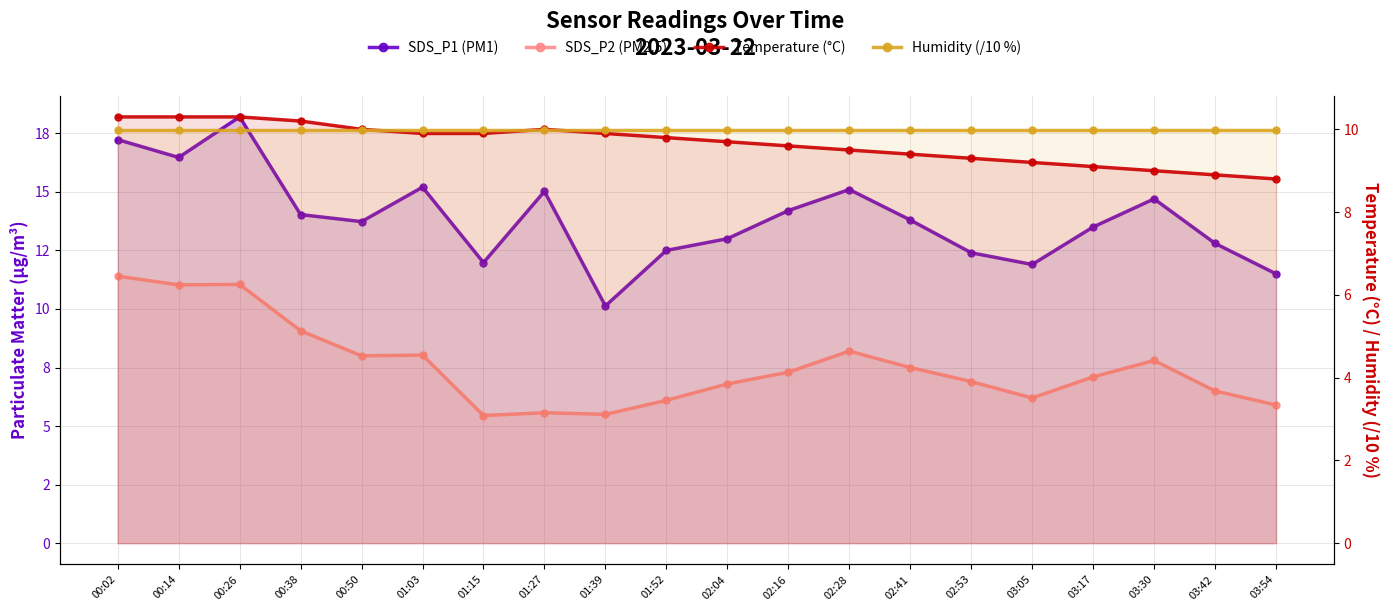

Which series ends up on top after the final intersection of SDS_P2 (PM2.5) and Humidity (/10 %)?

Humidity (/10 %)